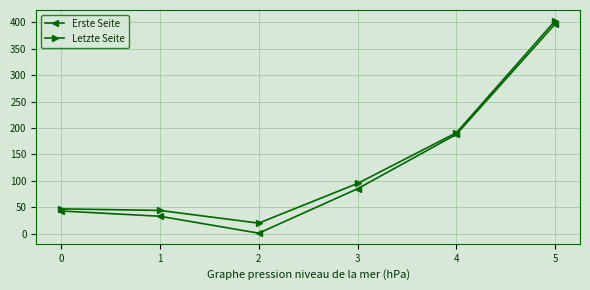

Reading left to right, extract all data points from this chart.

Erste Seite: 0=43	1=33	2=1	3=85	4=188	5=397
Letzte Seite: 0=47	1=44	2=20	3=95	4=191	5=403